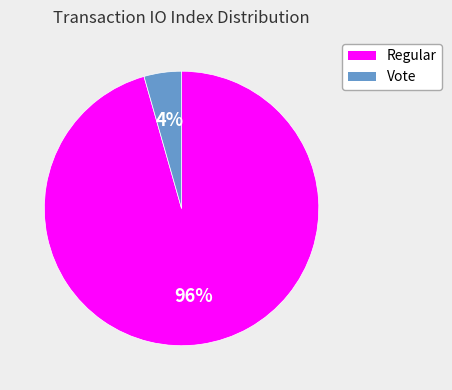

To the nearest percent, what is the combined percentage of Regular and Vote?

100%